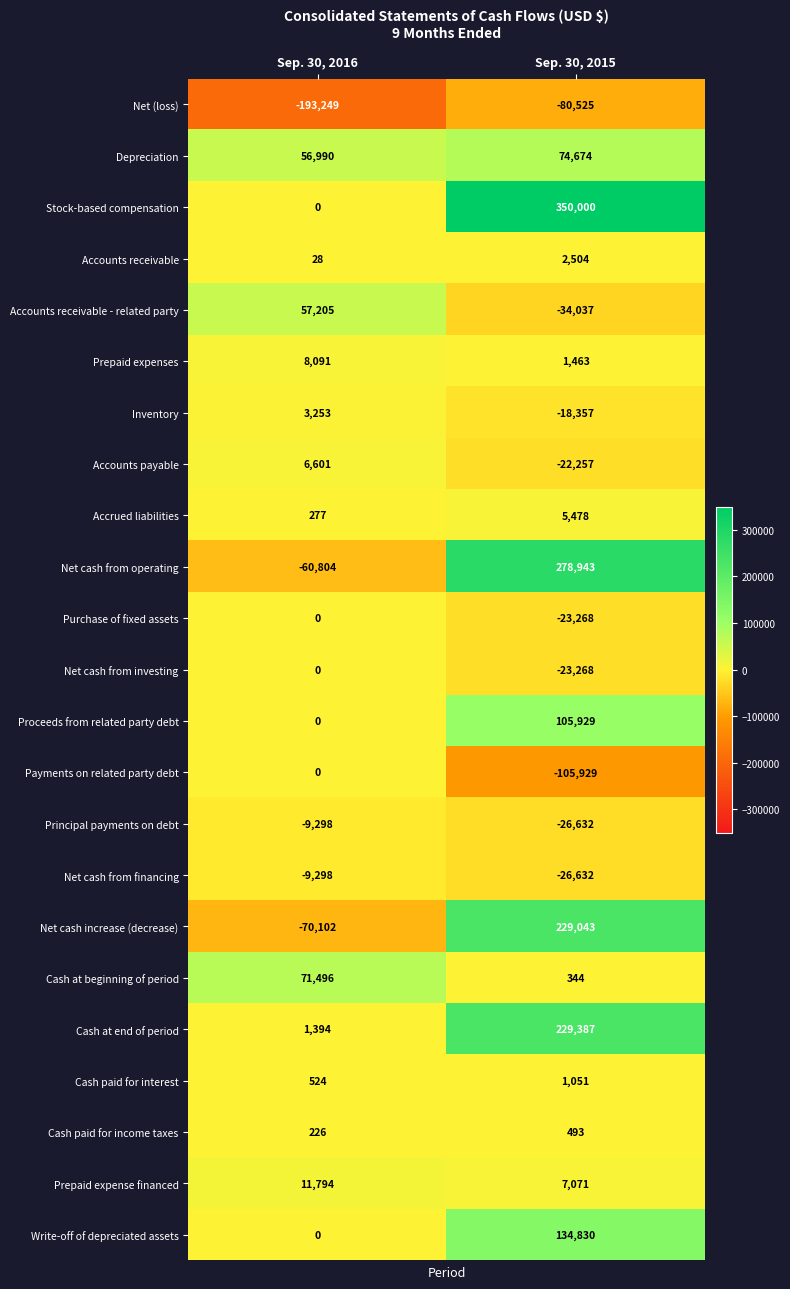

What is the minimum value shown in the chart?

-193249